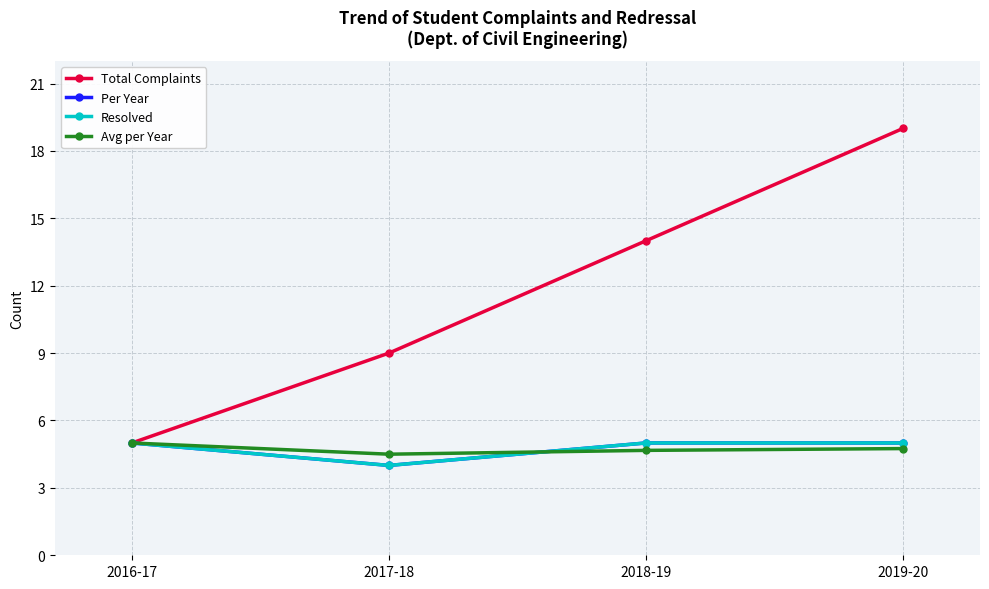

Does the chart have visible grid lines?

Yes